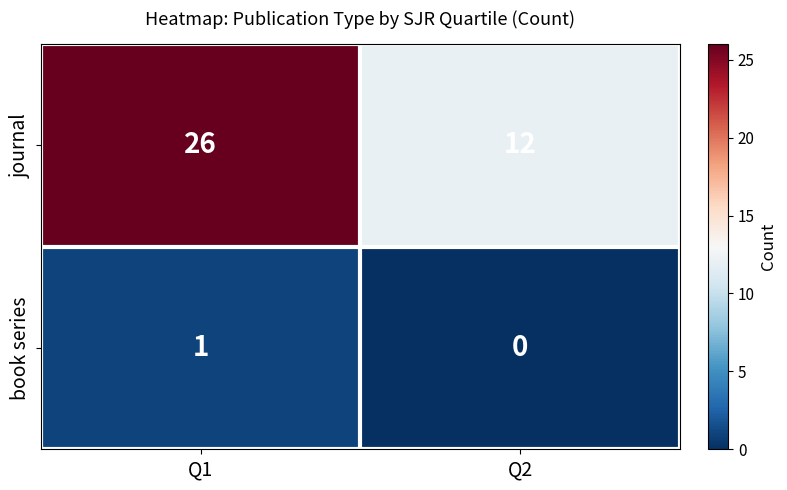

What is the maximum value shown in the chart?

26